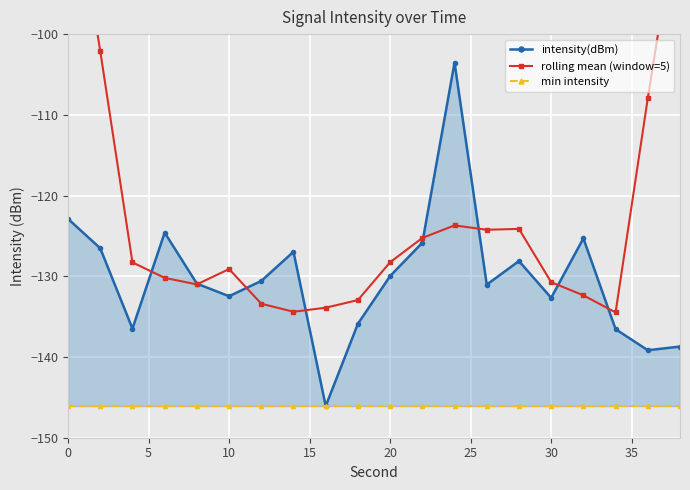

In rolling mean (window=5), how many points are lower than both neighbors (excluding endpoints)?

4